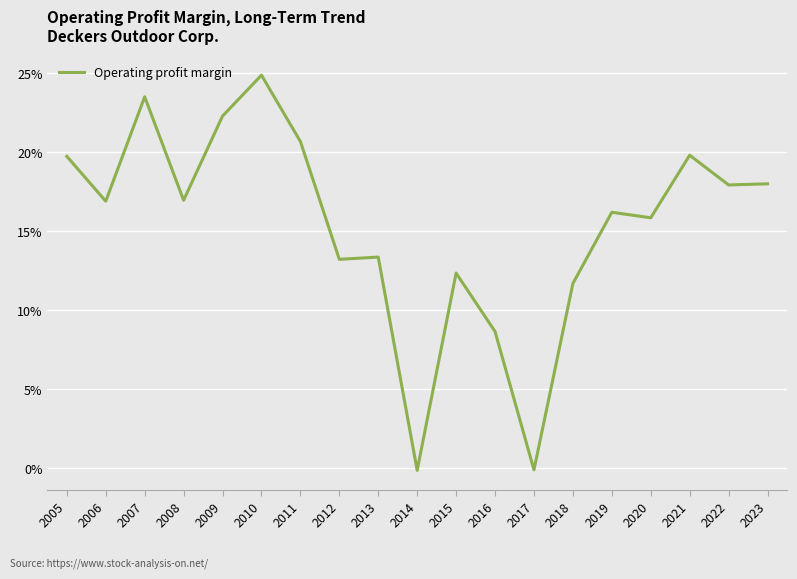

At which category does the chart reach its peak across all series?

2010